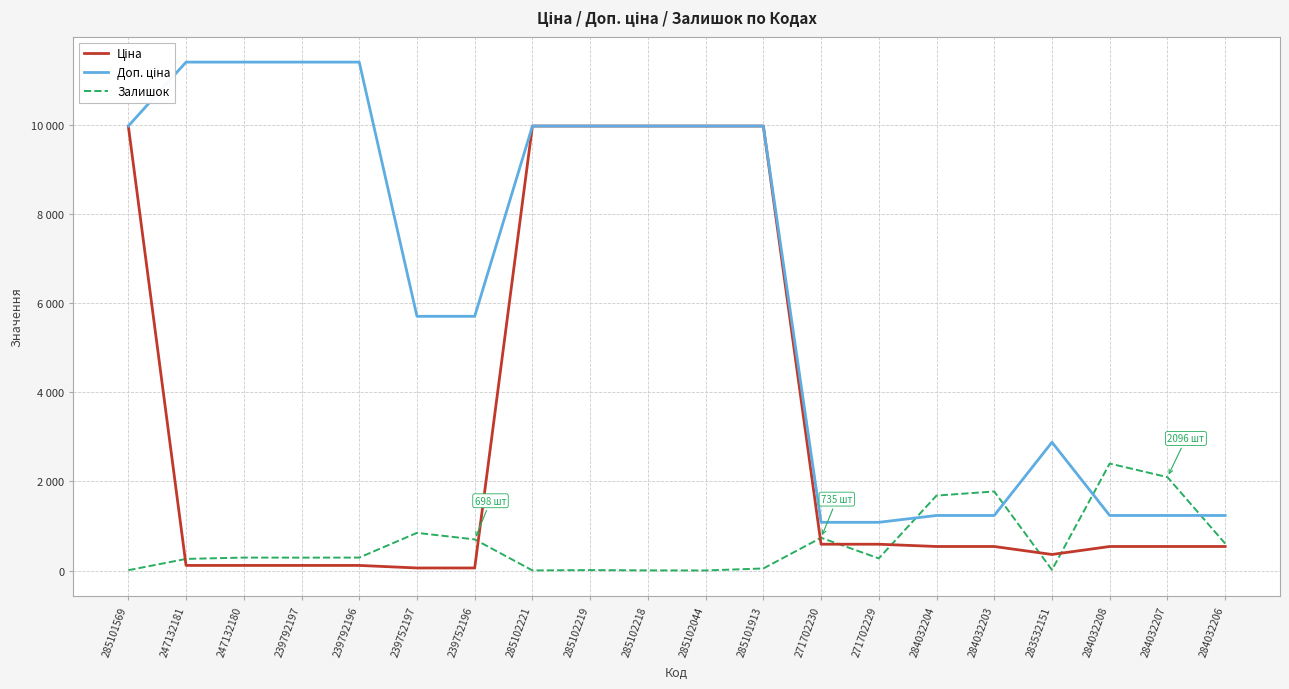

Does the chart display data point markers on the line(s)?

No